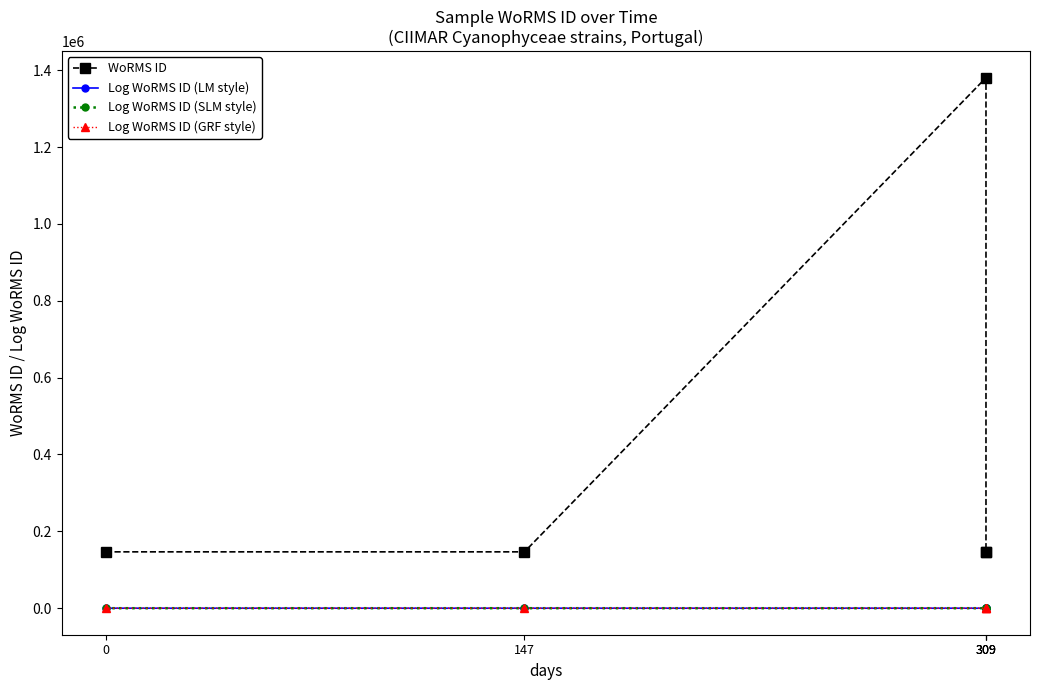

Rank the categories by Log WoRMS ID (GRF style) value from lowest to highest.

309, 309, 0, 147, 309